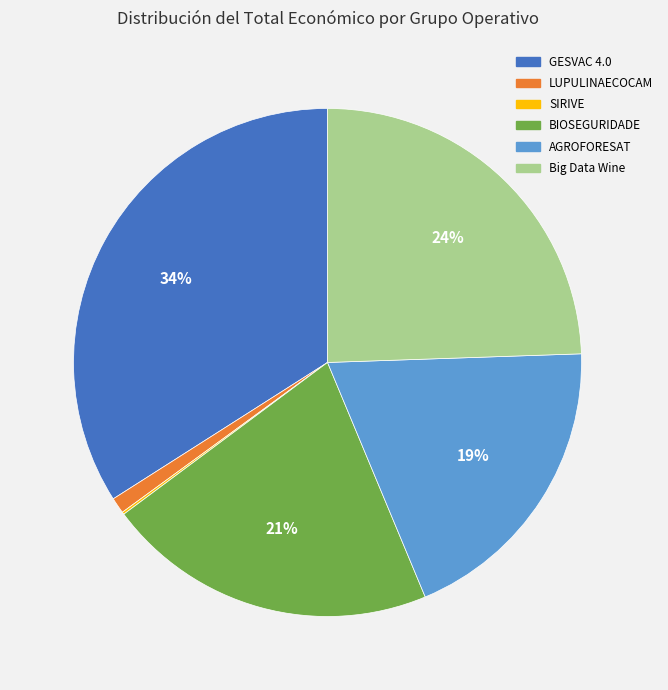

Combined, do Big Data Wine and LUPULINAECOCAM account for over 50%?

No